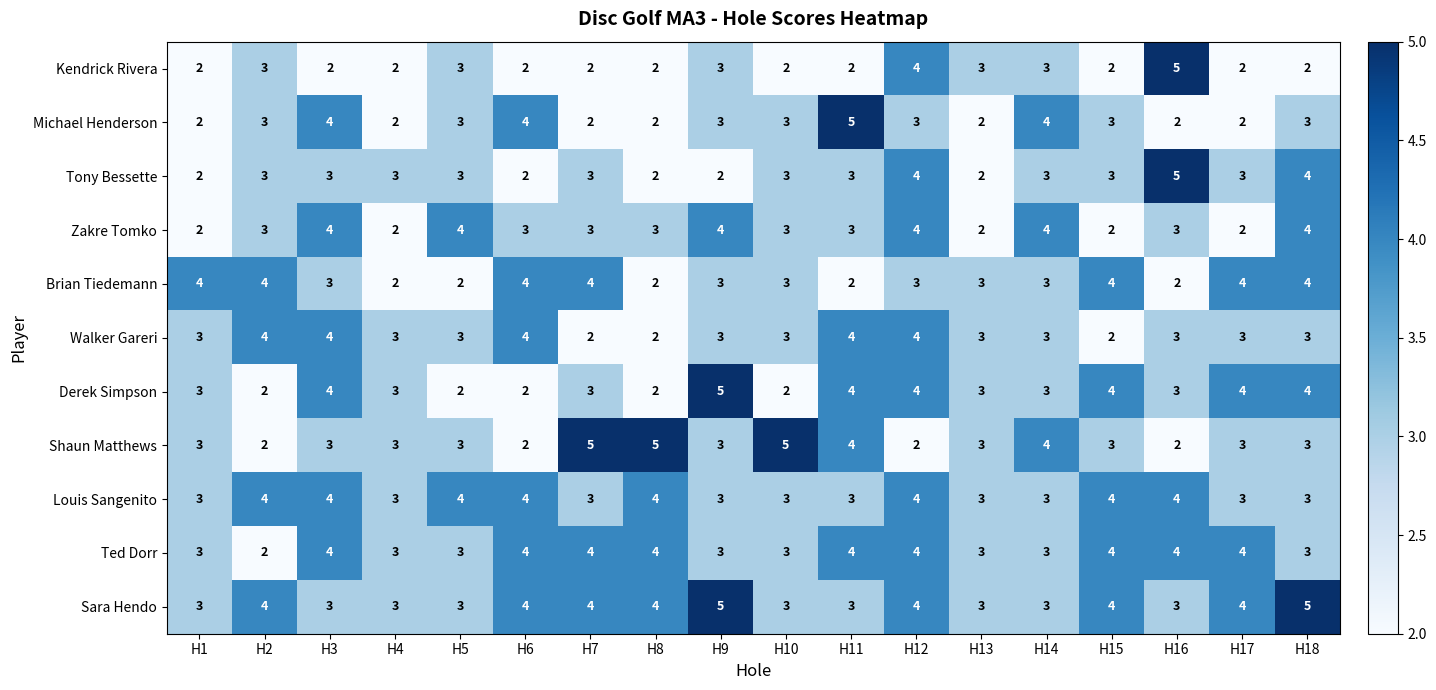

What is the minimum value shown in the chart?

2